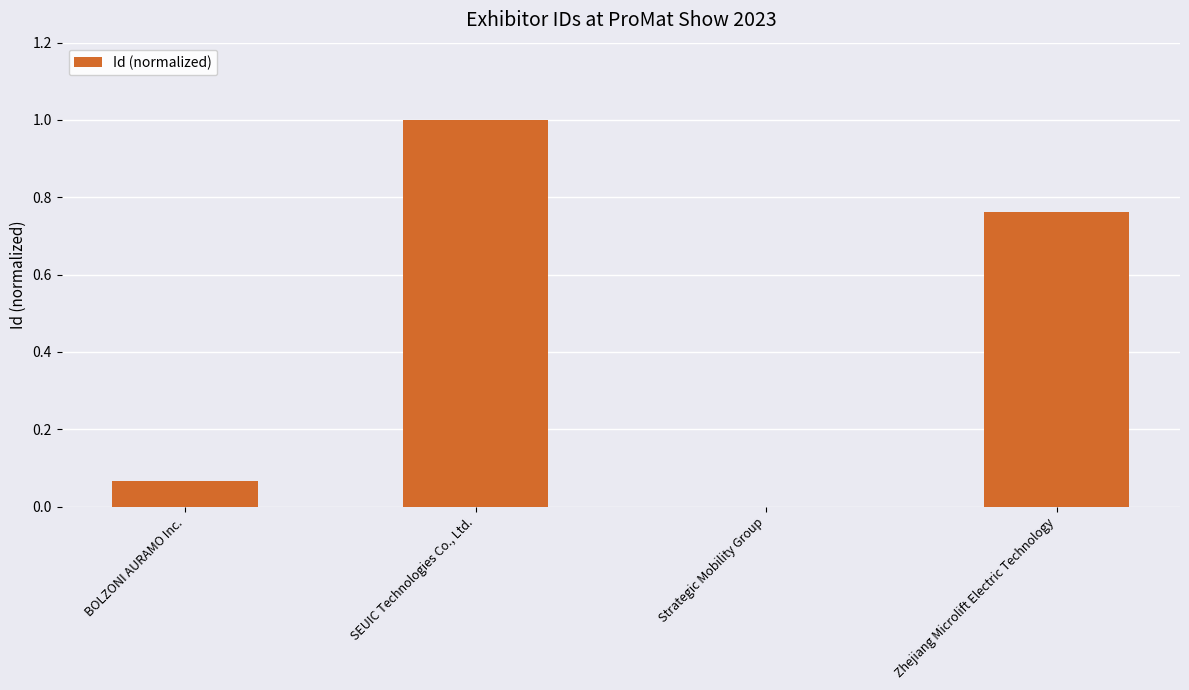

At which category does the chart reach its peak across all series?

SEUIC Technologies Co., Ltd.